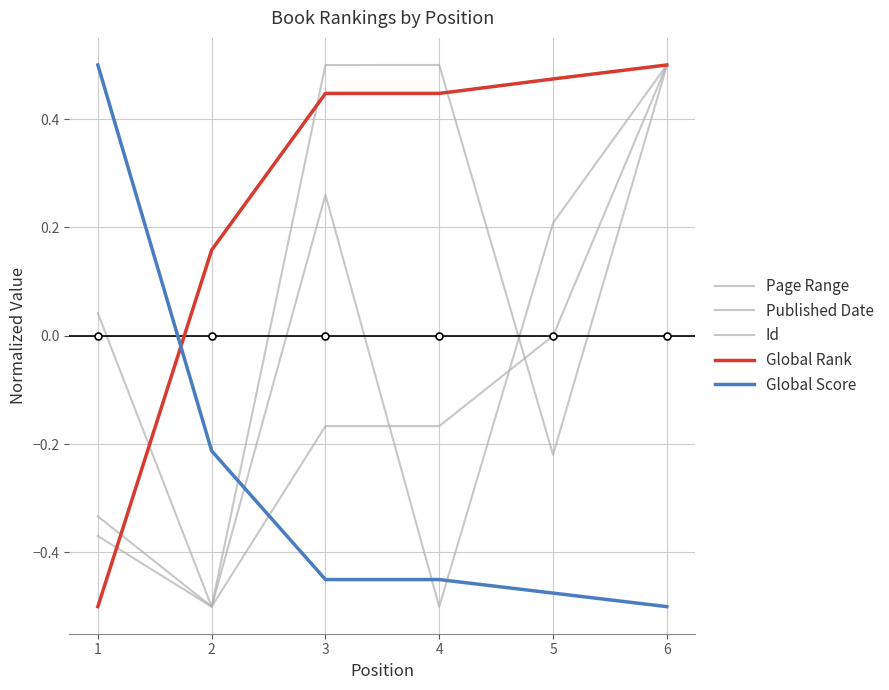

How many lines are shown in the chart?

5